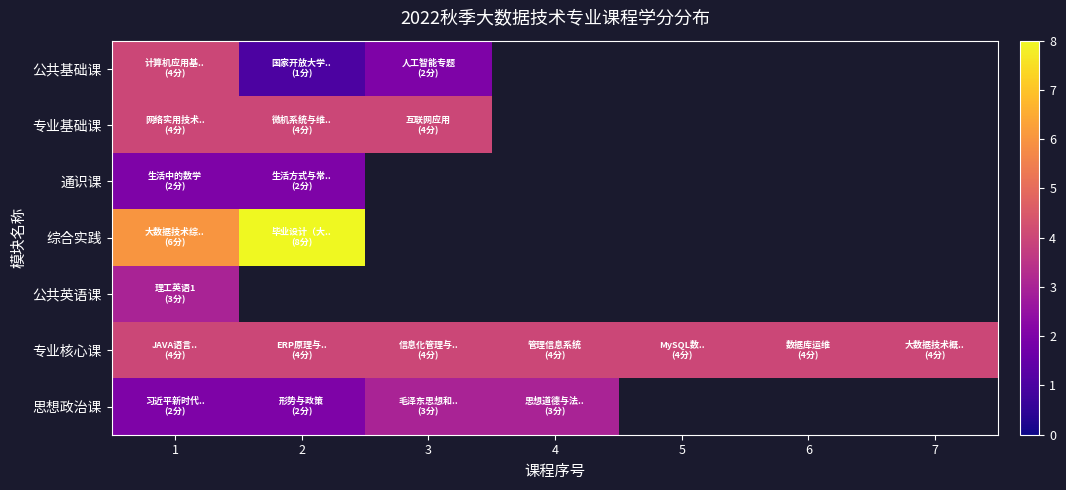

True or false: 专业核心课 has a value of 4.0 at 5.

True